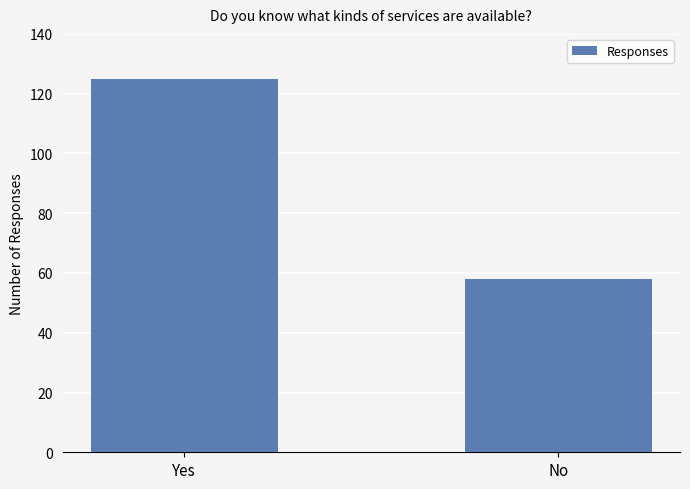

How many values are between 58 and 125?

2